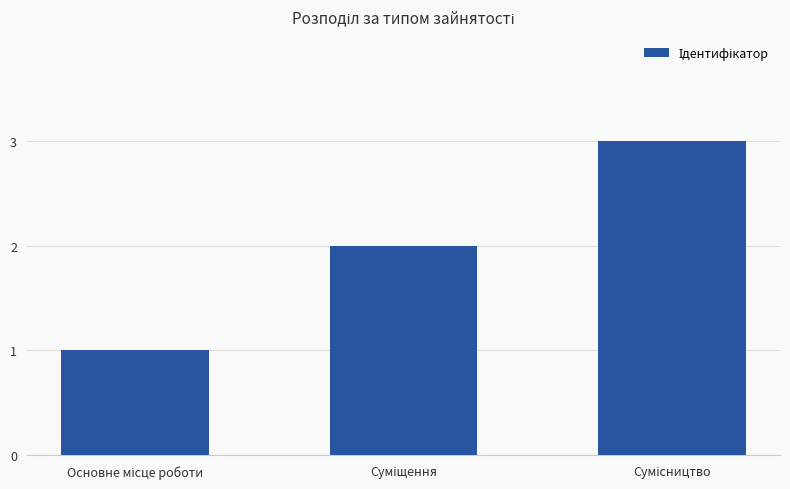

What is the greatest value displayed?

3